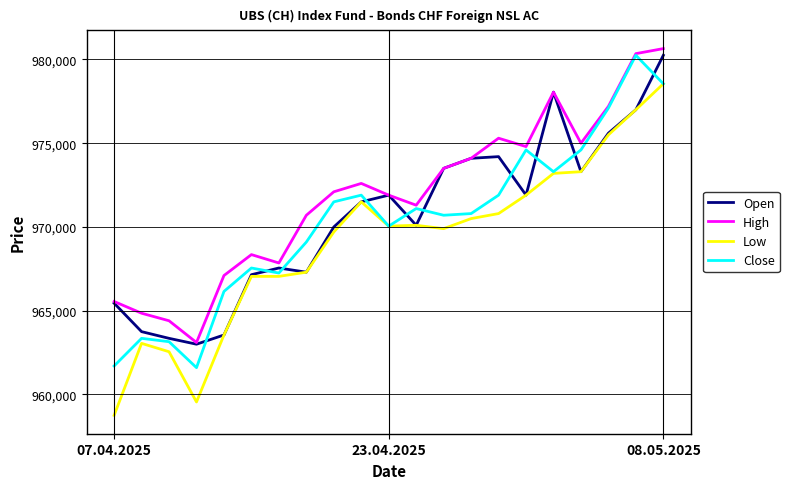

What is the minimum value shown in the chart?

958750